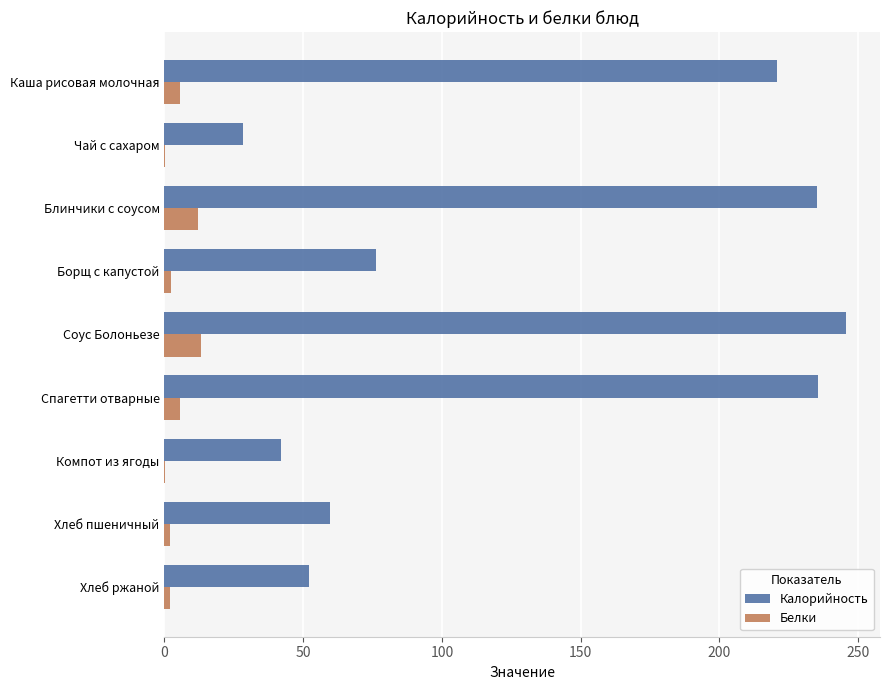

What are all the series names shown in the legend?

Калорийность, Белки